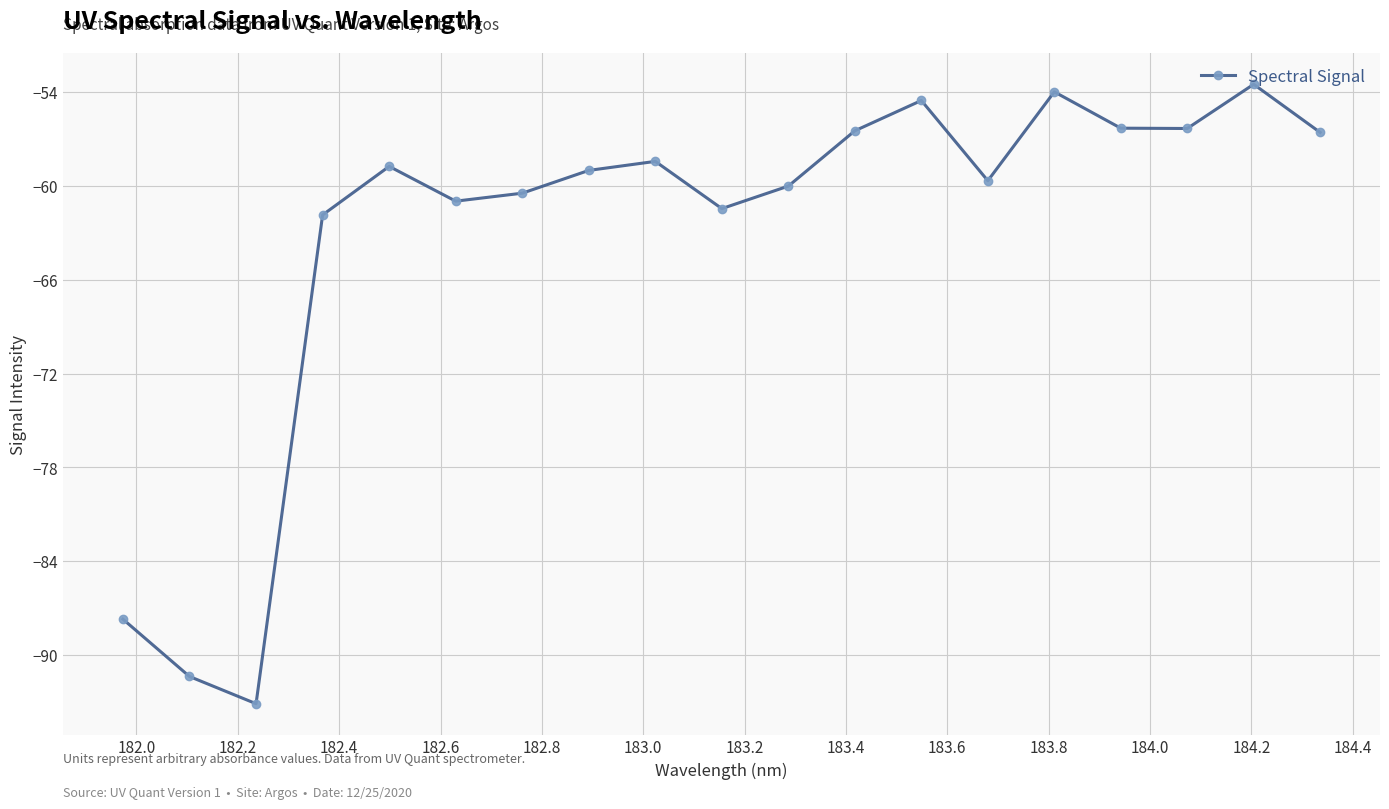

What is the difference between the second highest and second lowest values?

37.4